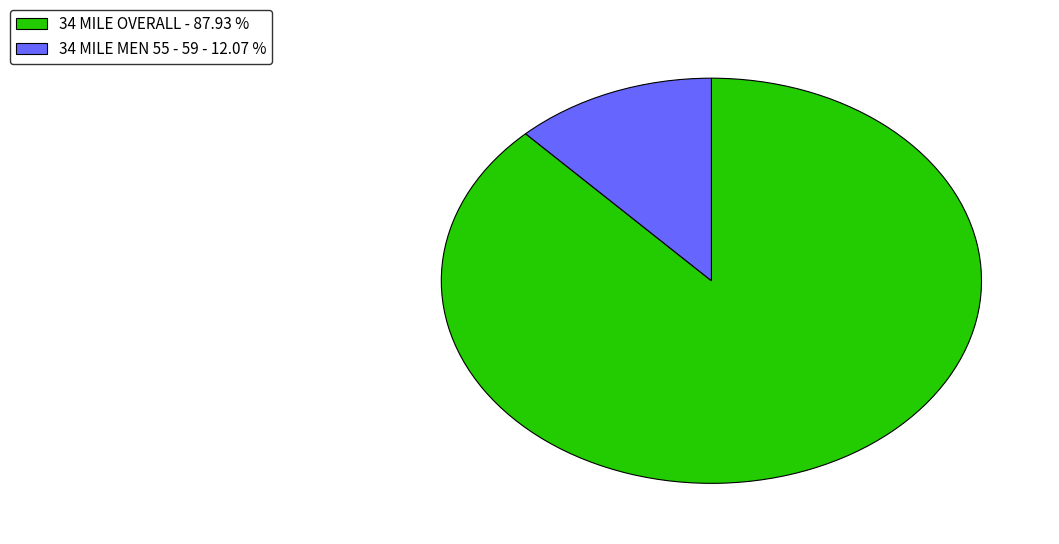

True or false: 34 MILE MEN 55 - 59 accounts for 3% of the total.

False